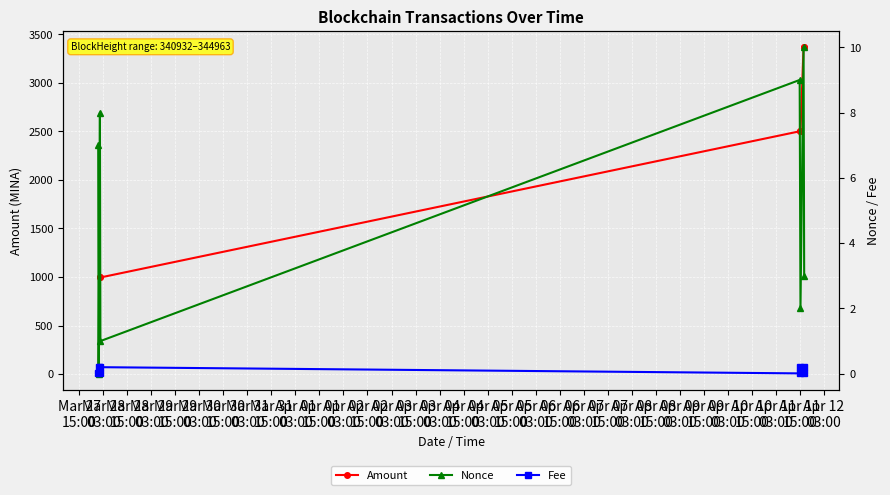

How many interior local valleys does the Nonce series have?

3